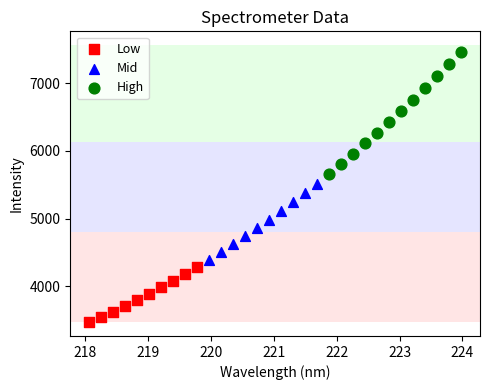

Which series reaches the minimum Y coordinate?

Low